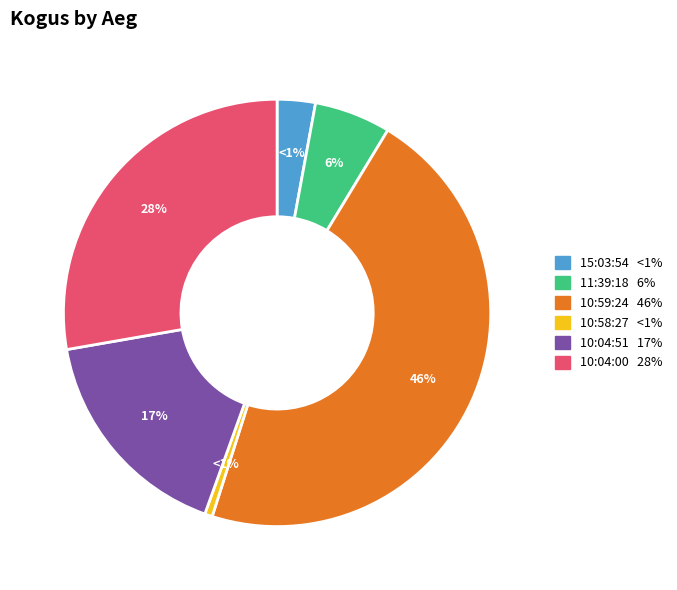

How many slices are in this pie chart?

6